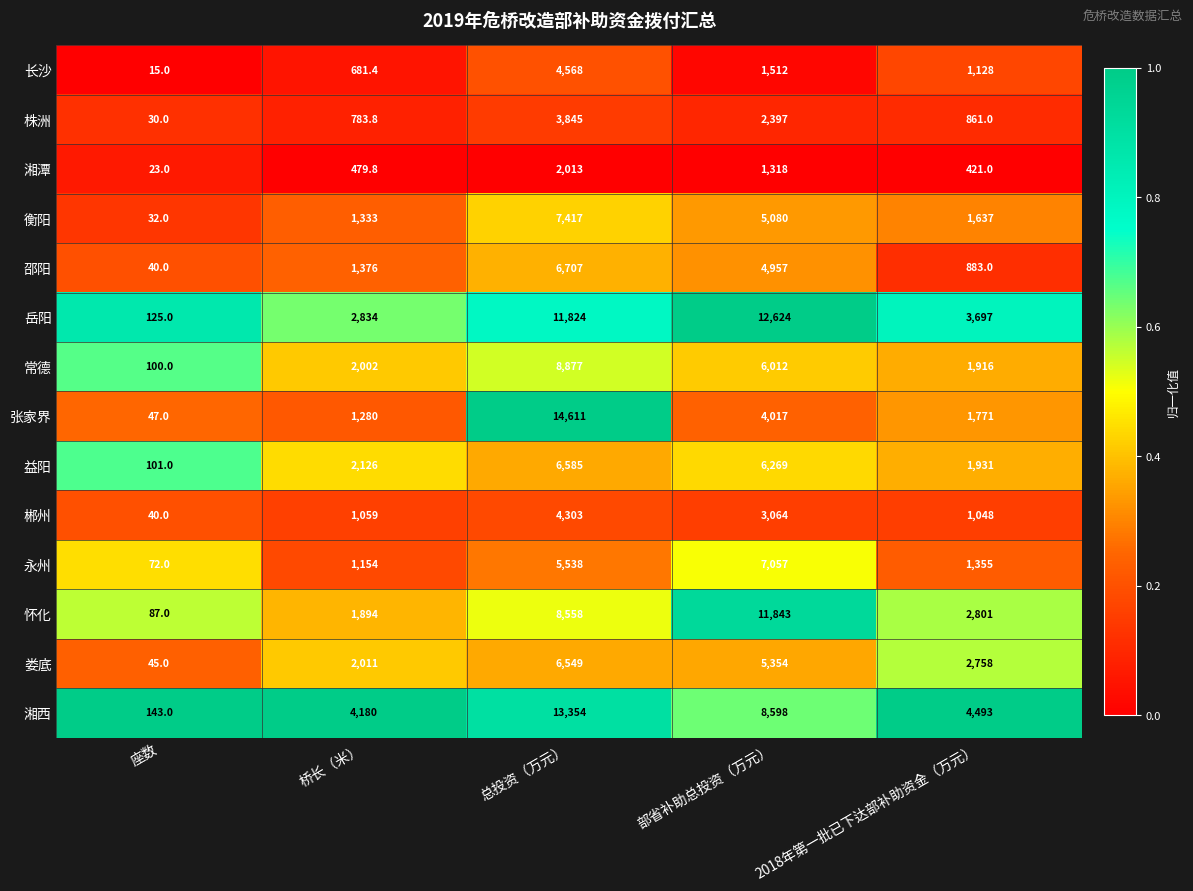

Is it true that 湘西 equals 4180.0 at 桥长（米）?

True